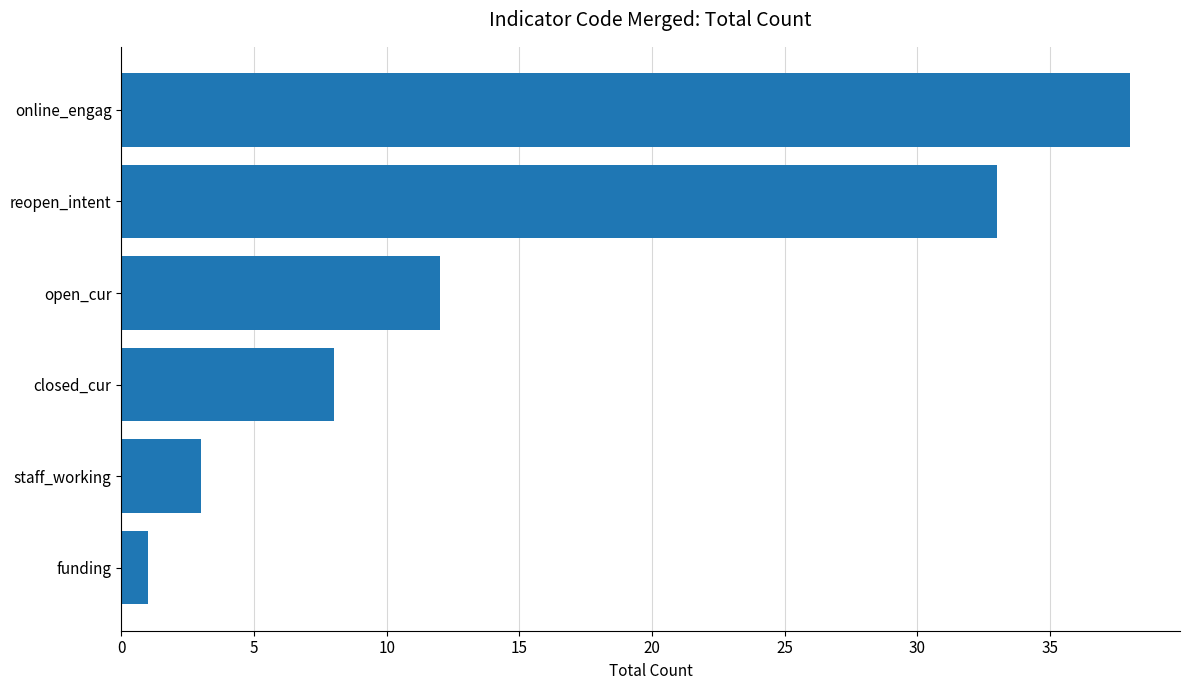

Are the bars grouped side by side (vs. stacked)?

No